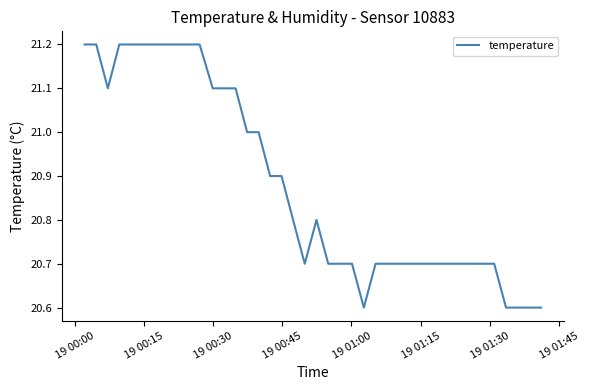

What is the maximum value shown in the chart?

21.2